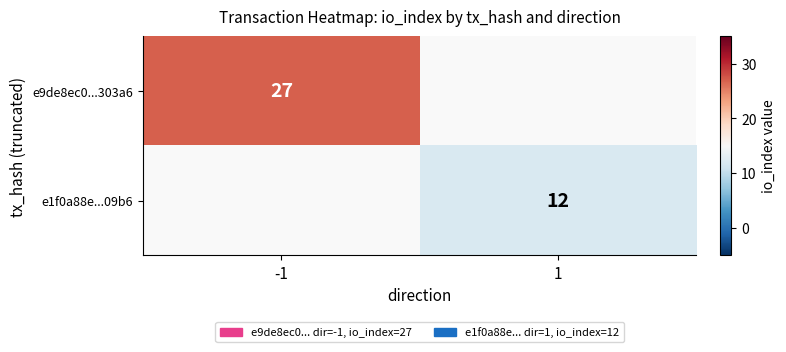

Is it true that e9de8ec0...303a6 equals 27 at -1?

True